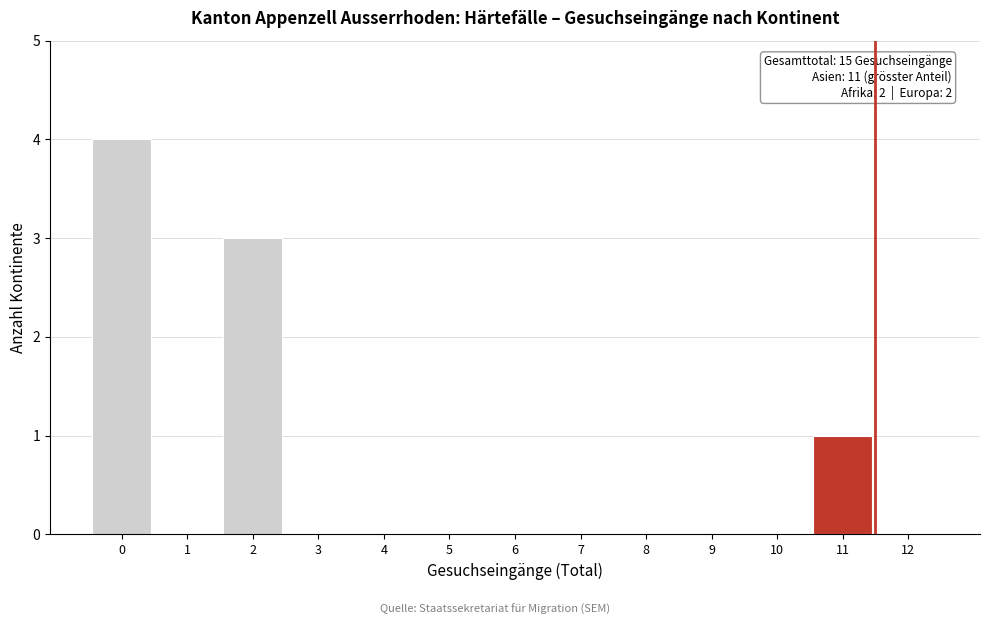

What is the maximum value shown in the chart?

4